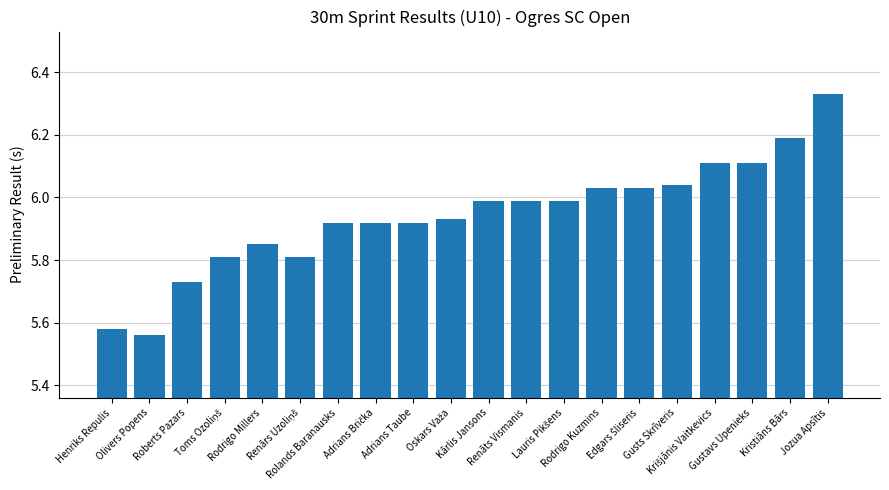

Where is the data nearest to the value 5?

Olivers Popens